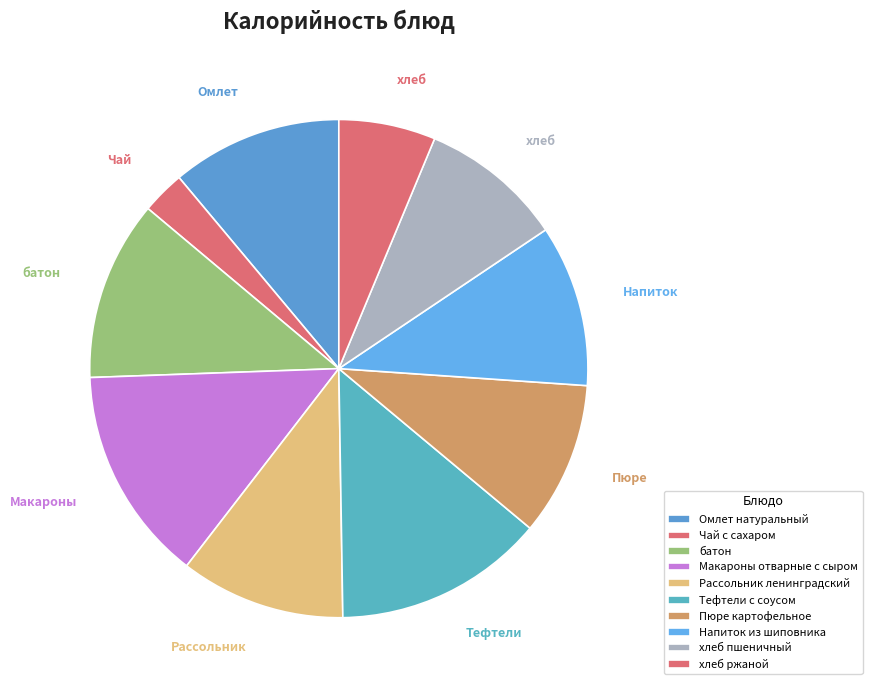

Approximately how many times larger is the value at Пюре картофельное compared to Тефтели с соусом?

0.7